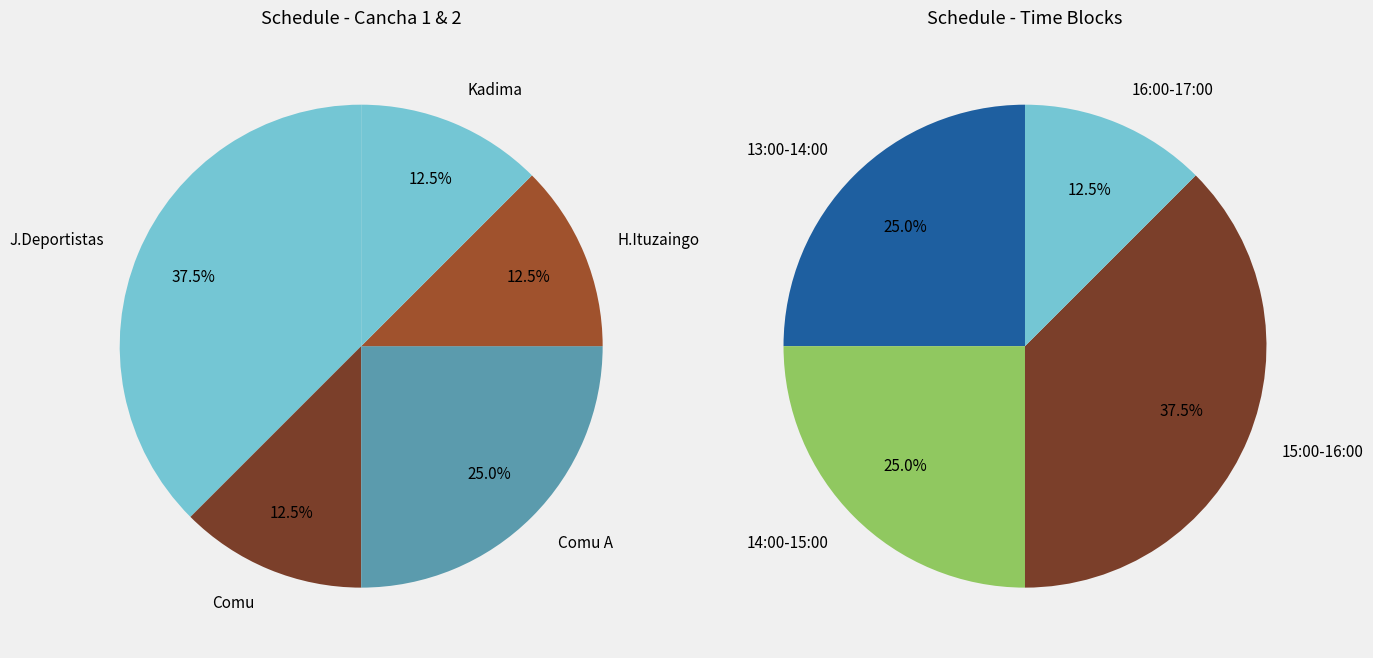

Does J.Deportistas_2 account for over 50% of the chart?

No